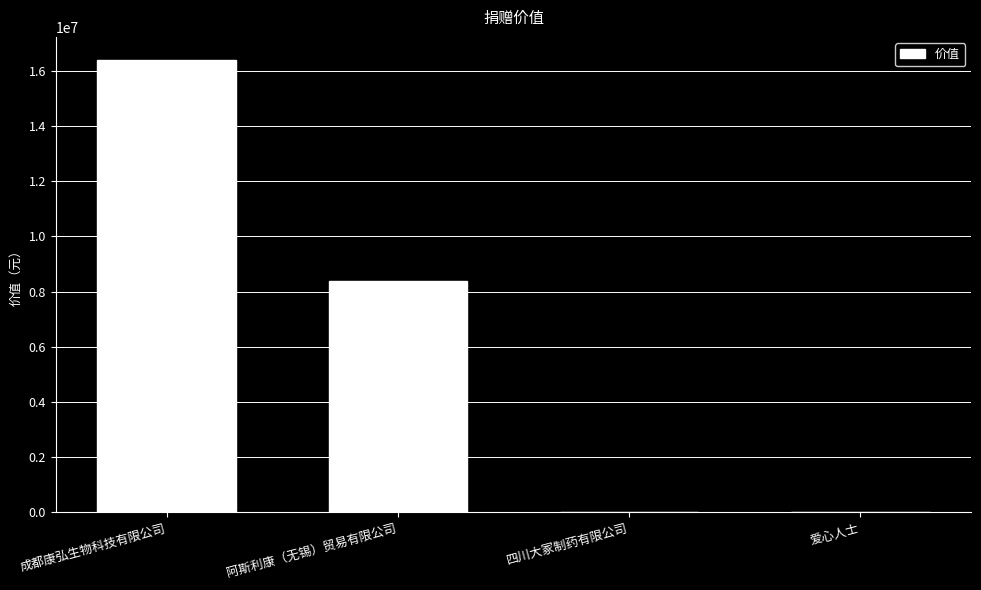

Where is the data nearest to the value 8202347?

阿斯利康（无锡）贸易有限公司